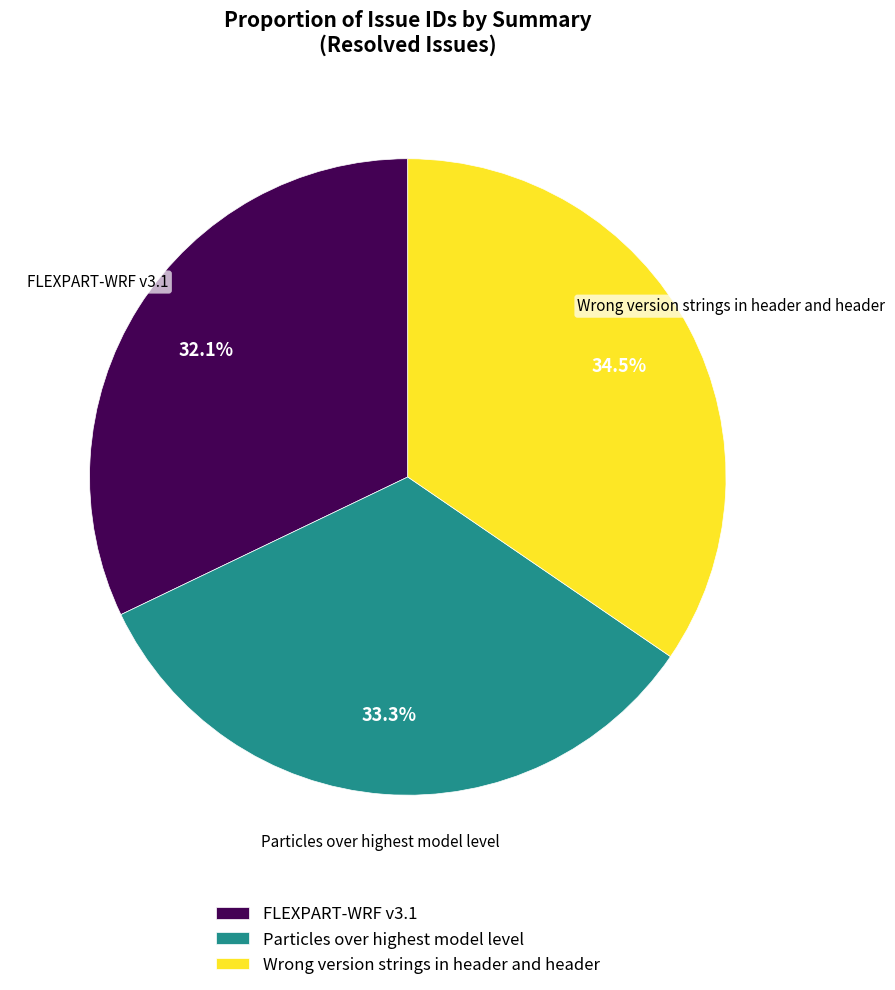

How many slices are in this pie chart?

3